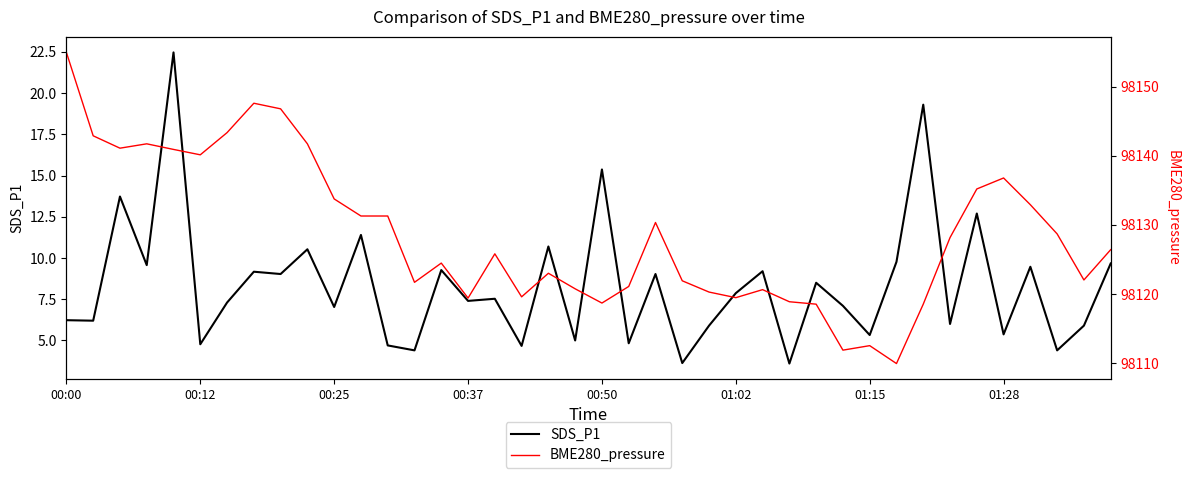

Reading right to left, list all the values displayed in this chart.

SDS_P1: 9.7	5.9	4.4	9.5	5.4	12.7	6.0	19.3	9.8	5.3	7.1	8.5	3.6	9.2	7.9	5.9	3.6	9.0	4.8	15.4	5.0	10.7	4.7	7.5	7.4	9.3	4.4	4.7	11.4	7.0	10.5	9.0	9.2	7.3	4.8	22.5	9.6	13.7	6.2	6.2
BME280_pressure: 98126.4	98122.0	98128.7	98132.9	98136.8	98135.2	98128.2	98118.5	98109.9	98112.5	98111.9	98118.5	98118.9	98120.6	98119.5	98120.3	98121.9	98130.3	98121.1	98118.7	98120.8	98123.0	98119.6	98125.8	98119.4	98124.5	98121.7	98131.3	98131.3	98133.8	98141.7	98146.8	98147.6	98143.3	98140.1	98140.9	98141.7	98141.1	98142.9	98154.9